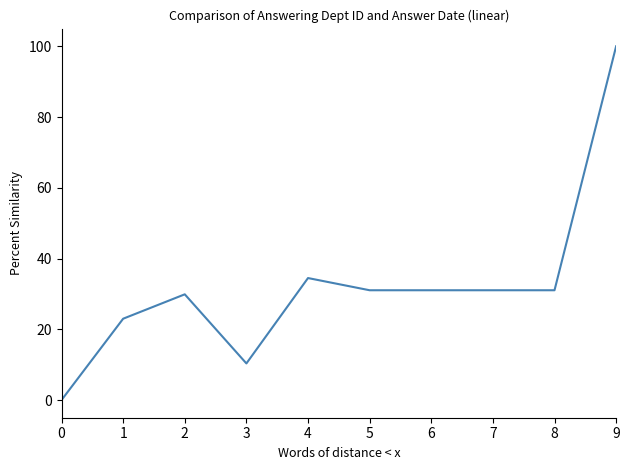

What is the sum of all values?

321.8